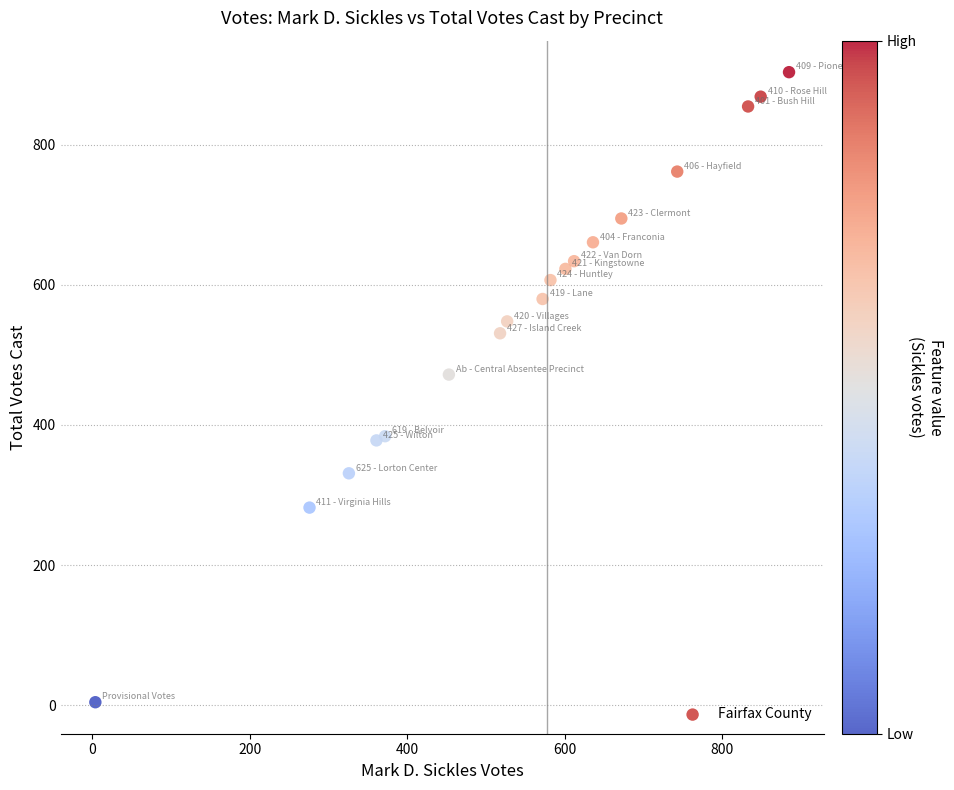

What Y value in the scatter plot is closest to 454?

472